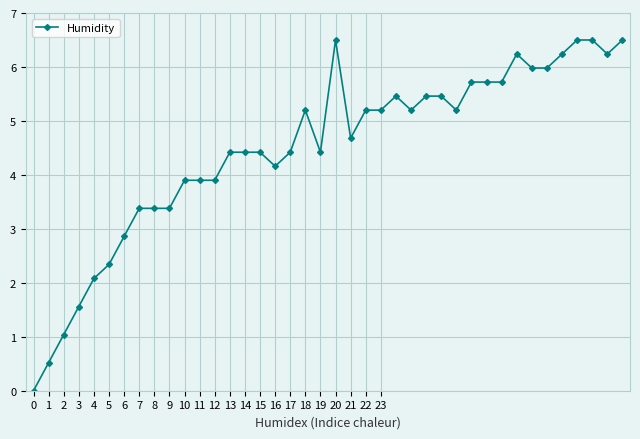

How many distinct data groups are displayed?

1